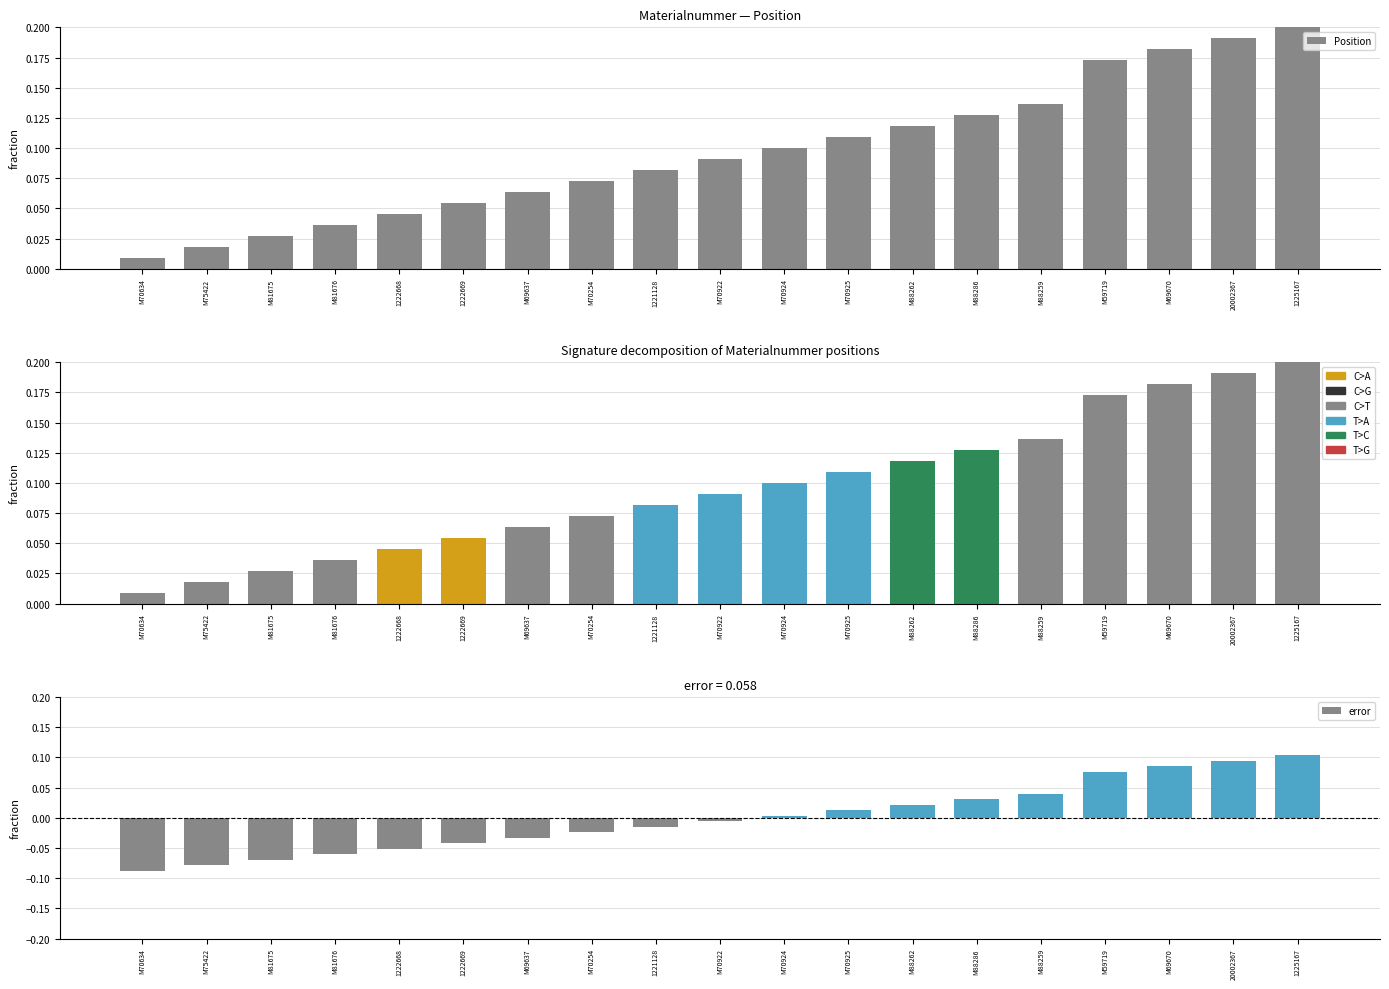

How many bars are there in total?

57